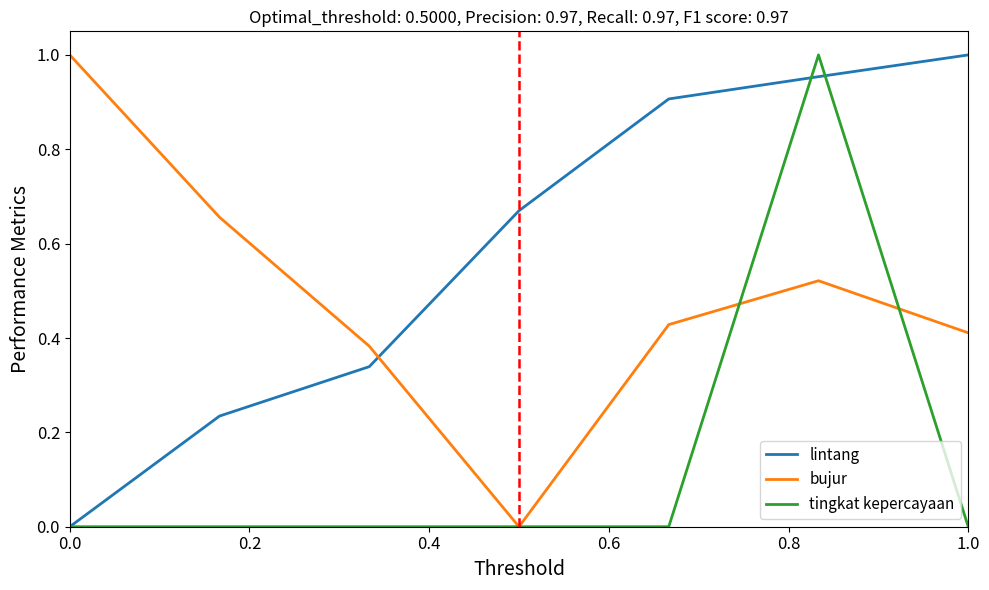

List the series in order of their overall mean, highest first.

lintang, bujur, tingkat kepercayaan